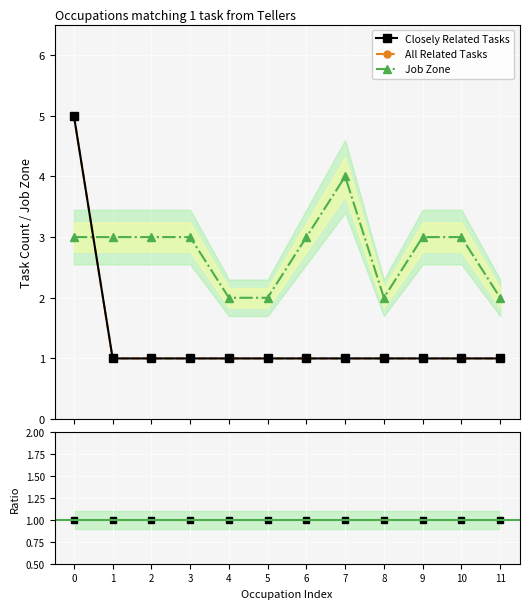

Reading left to right, list all the values displayed in this chart.

Closely Related Tasks: 5	1	1	1	1	1	1	1	1	1	1	1
All Related Tasks: 5	1	1	1	1	1	1	1	1	1	1	1
Job Zone: 3	3	3	3	2	2	3	4	2	3	3	2
Closely / All Related: 1	1	1	1	1	1	1	1	1	1	1	1